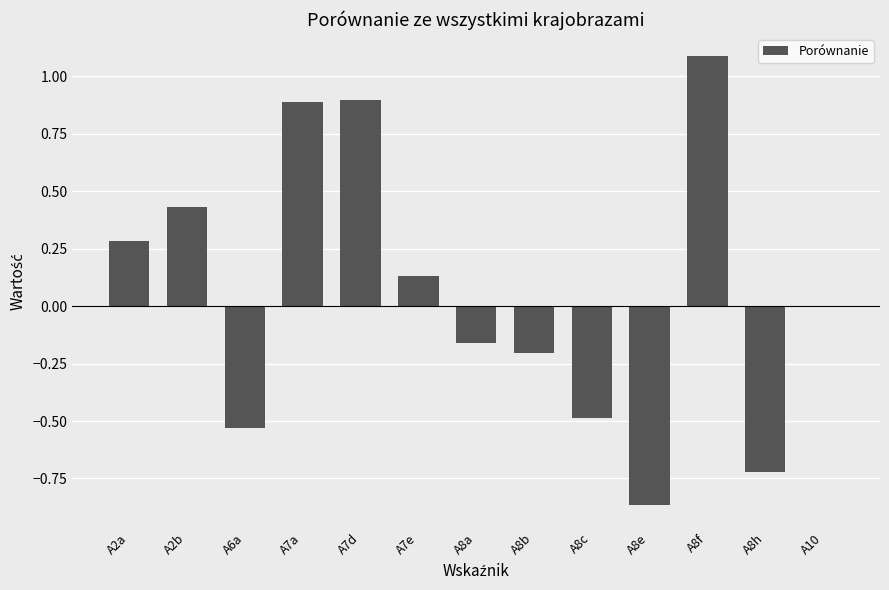

What value does the data have at A7d?

0.9